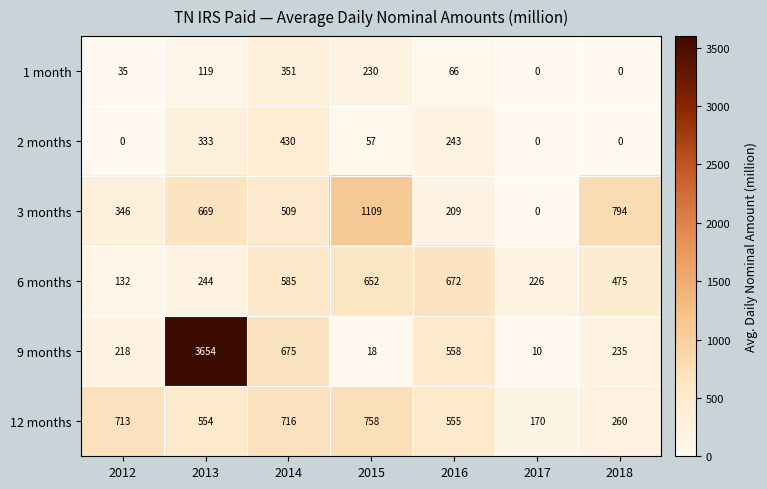

What is the approximate value of 9 months at 2015?

18